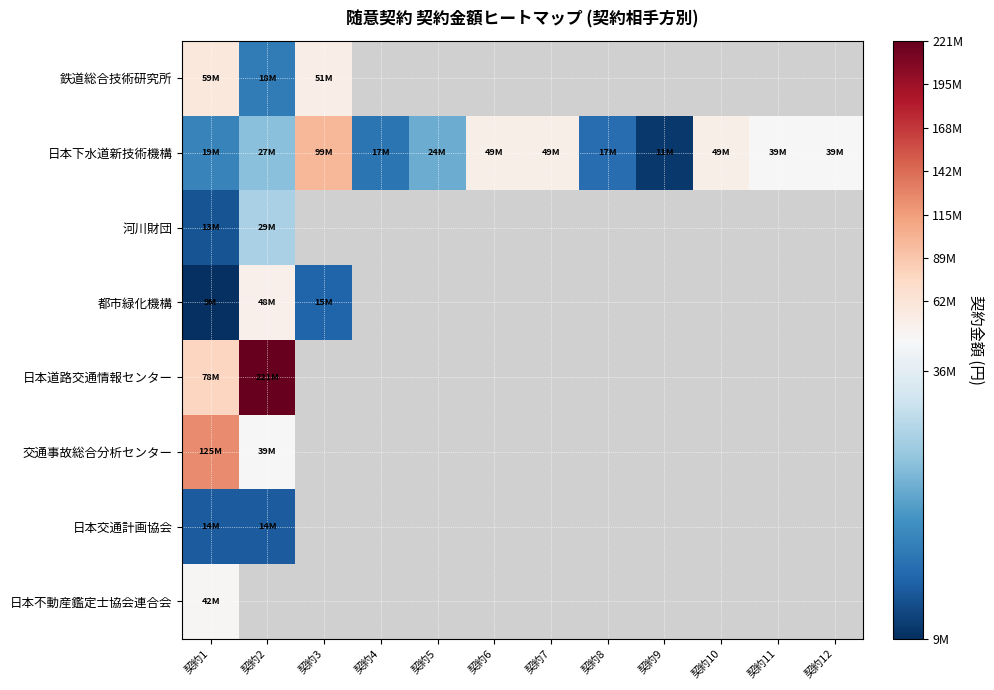

What is the spread (max minus min) of values at 契約1?

115480001.0